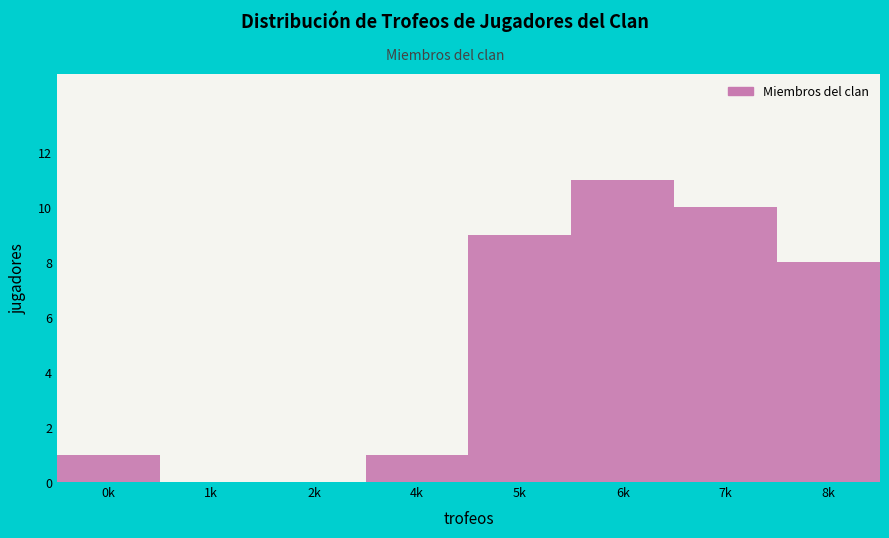

Reading left to right, extract all data points from this chart.

0k=1	1k=0	2k=0	4k=1	5k=9	6k=11	7k=10	8k=8